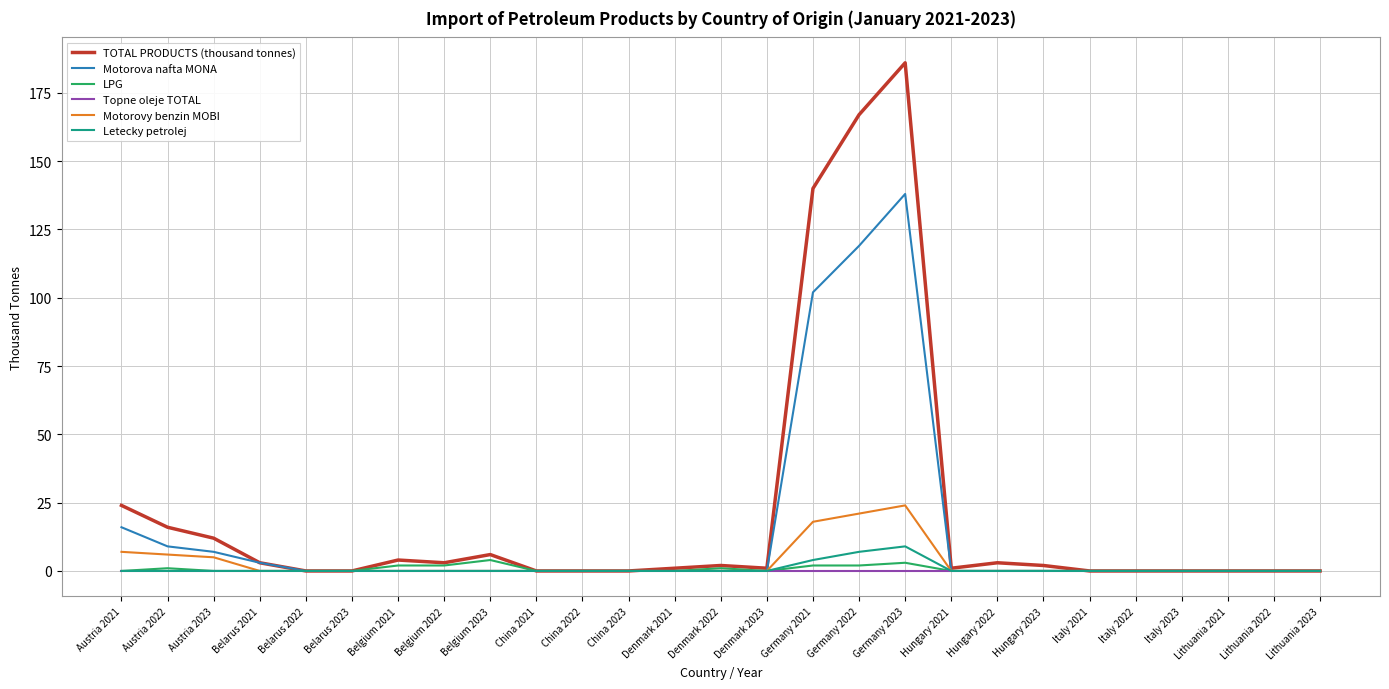

Which series has the largest total across all categories?

TOTAL PRODUCTS (thousand tonnes)